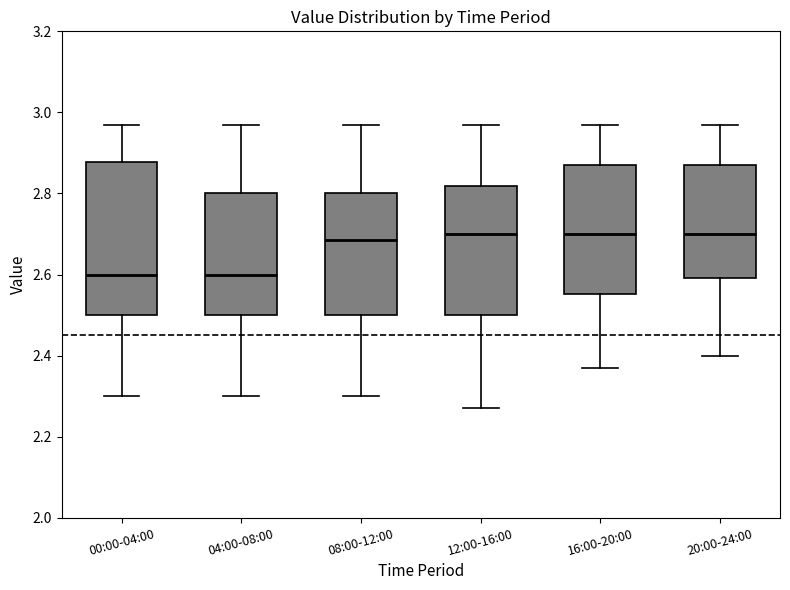

Where does the lower whisker of the box for 16:00-20:00 end on the y-axis? The values are not printed on the chart, so give them approximately, as read against the axis.

2.38